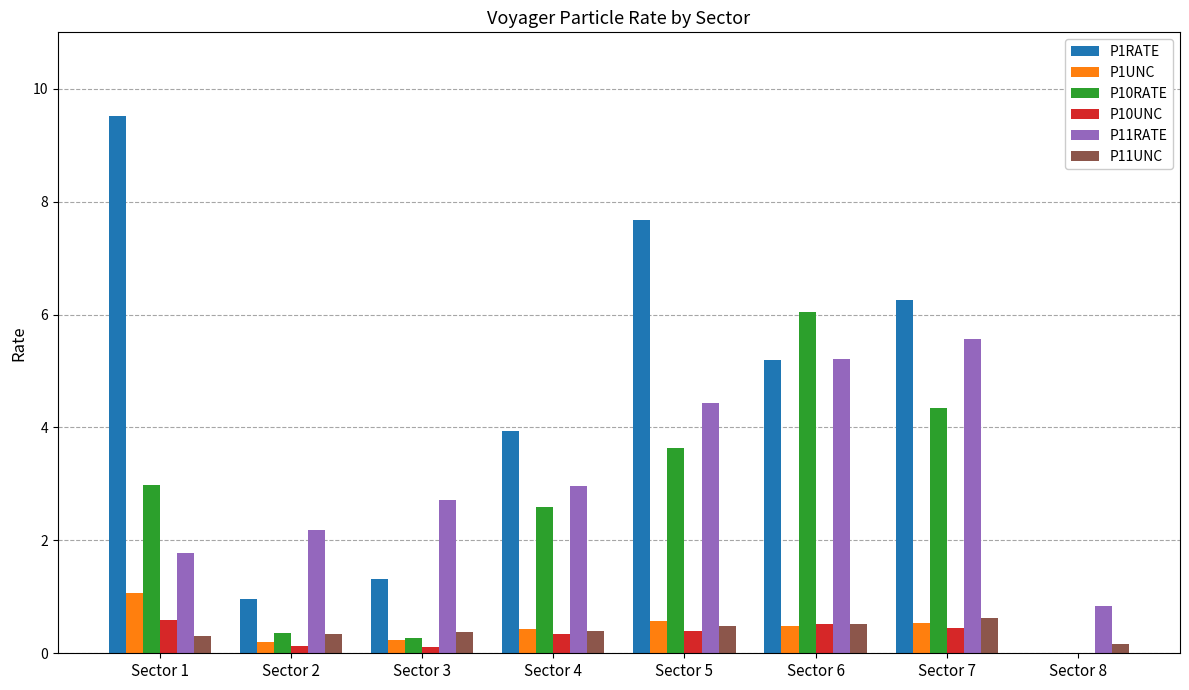

What is the sum of all P11UNC values?

3.2